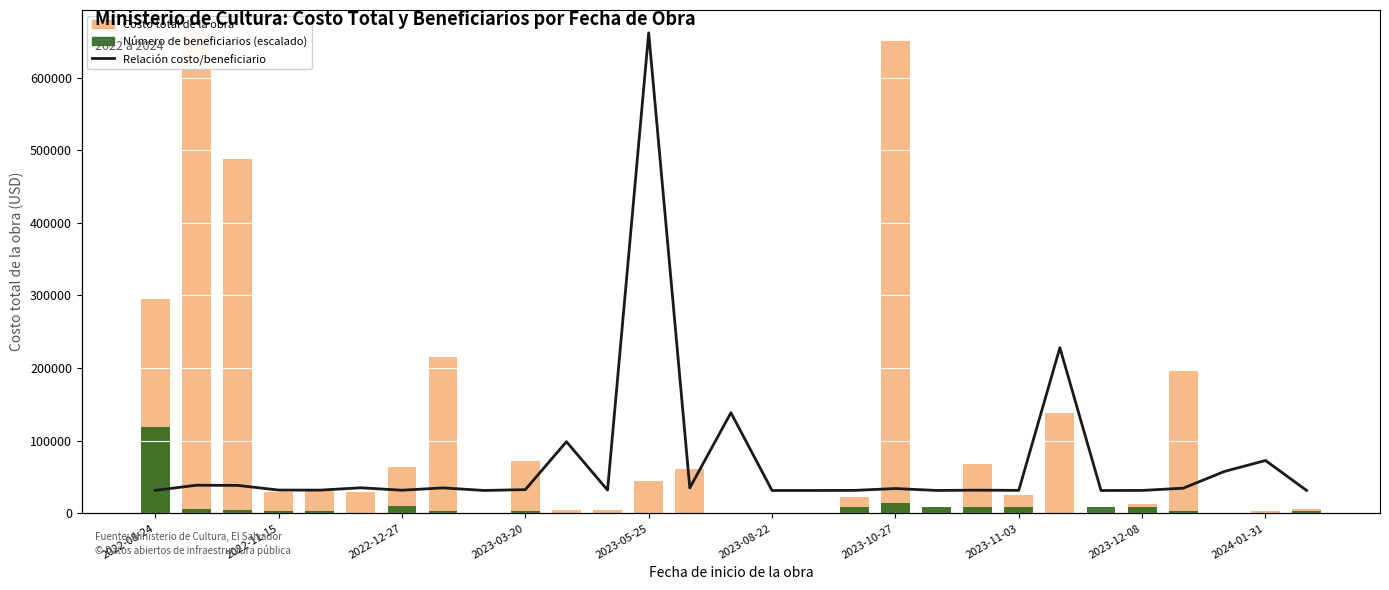

What is the sum of all Número de beneficiarios (escalado) values?

230581.8